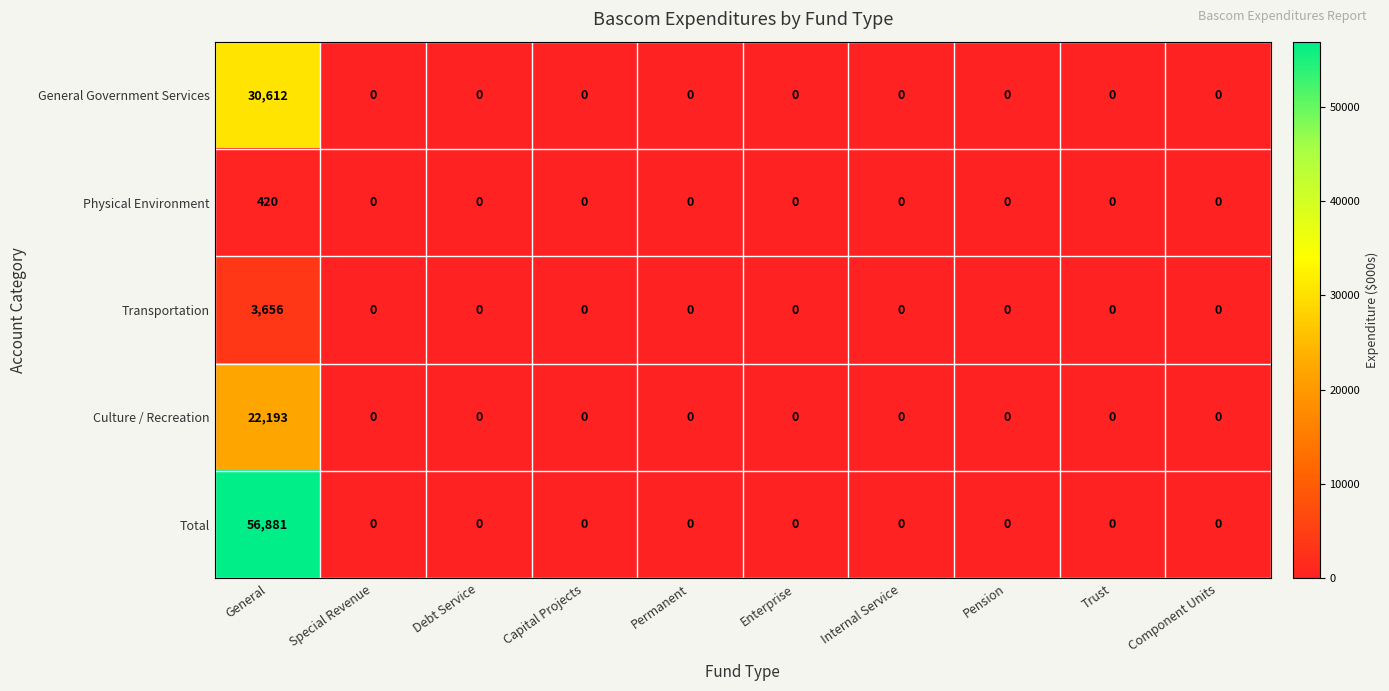

Which series has the largest range (max minus min)?

Total